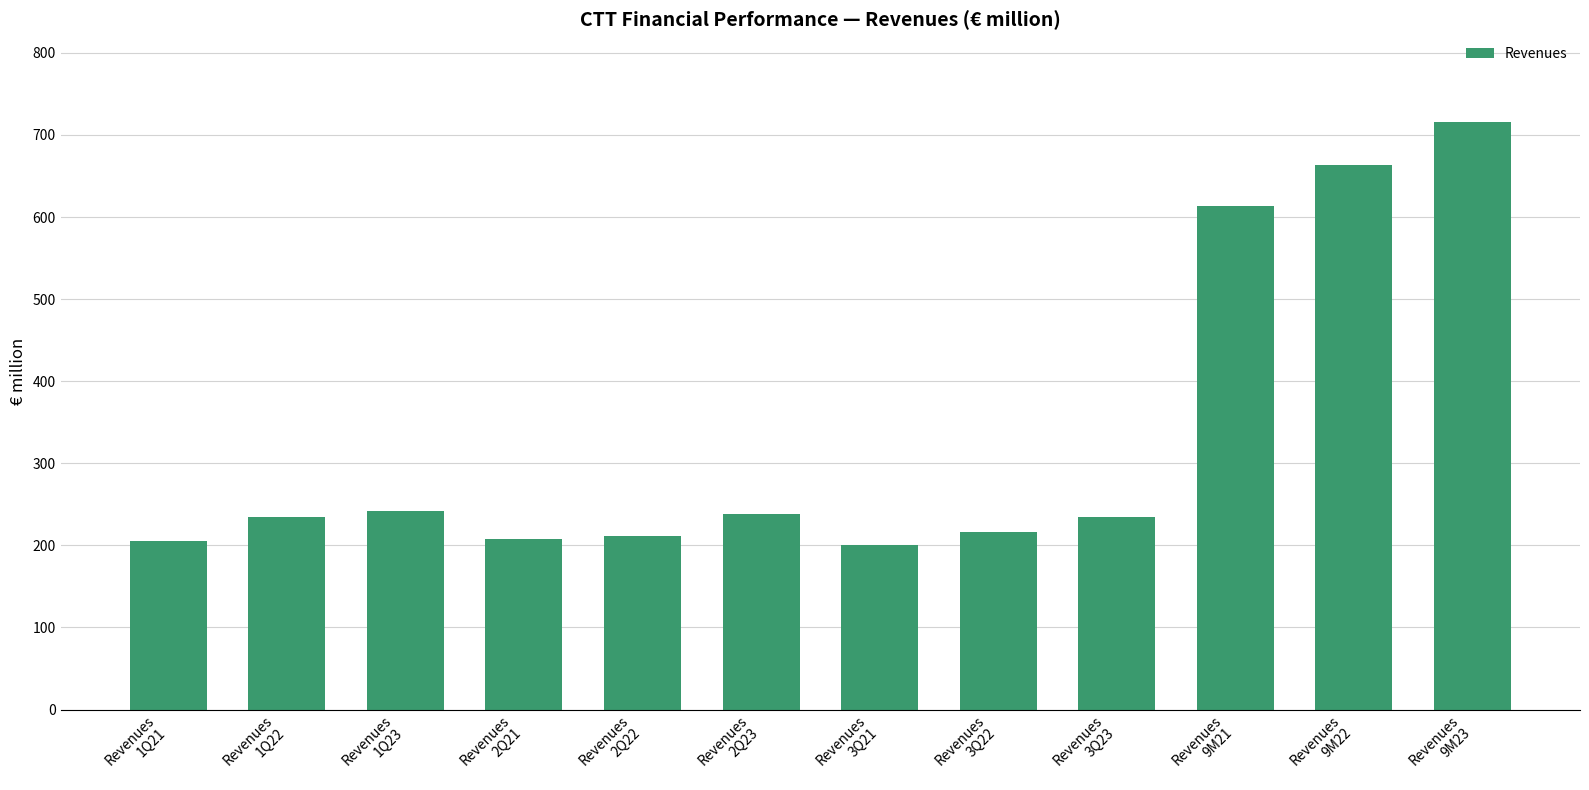

Where is the data nearest to the value 457?

Revenues
9M21